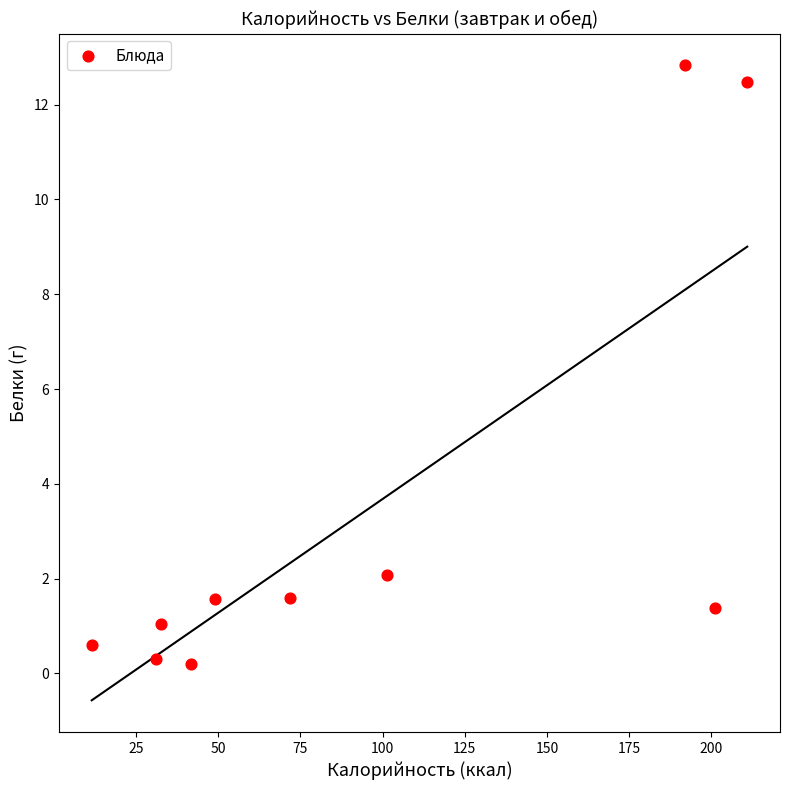

What Y value in the scatter plot is closest to 6?

2.1